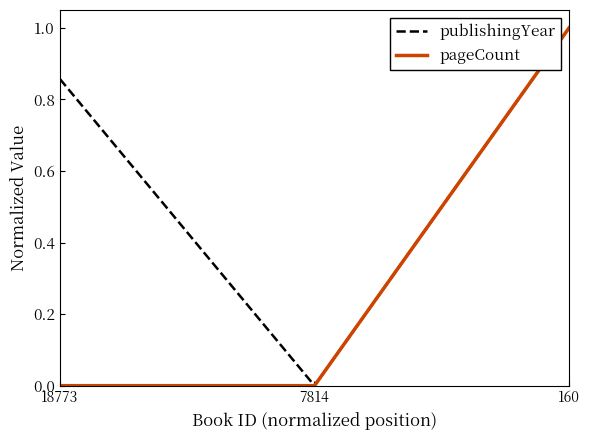

How many positive values does the publishingYear series have?

2